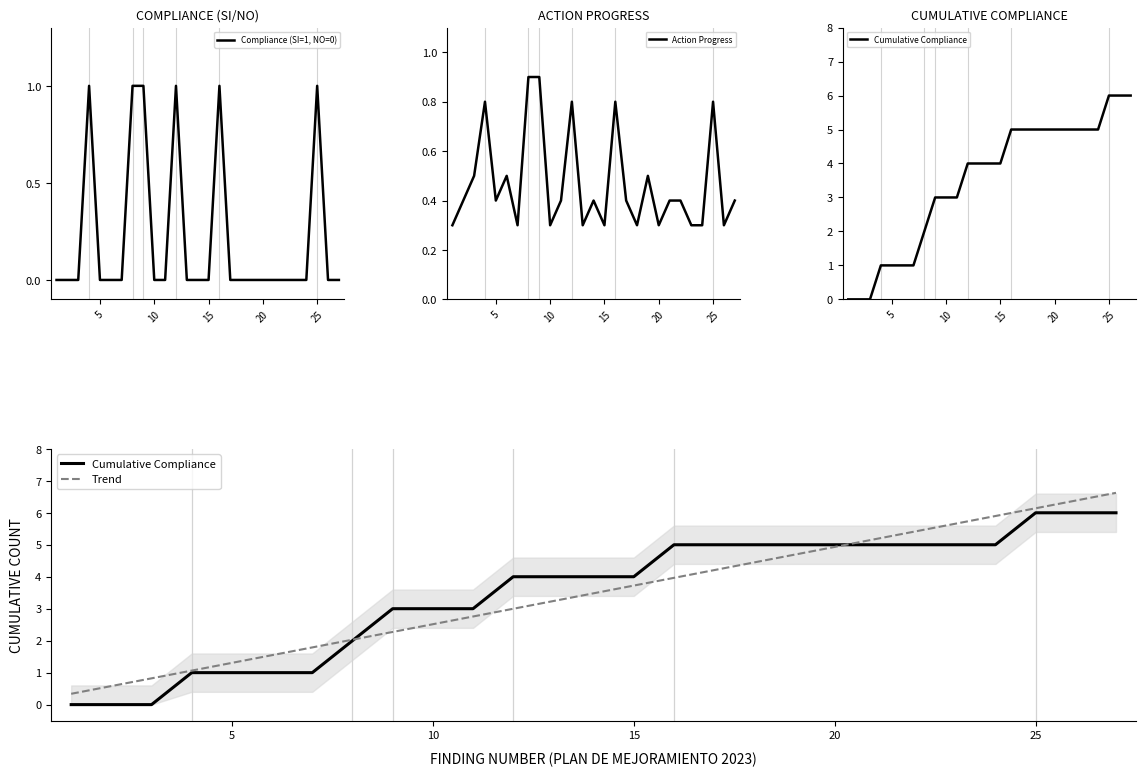

What is the minimum value for Action Progress?

0.3